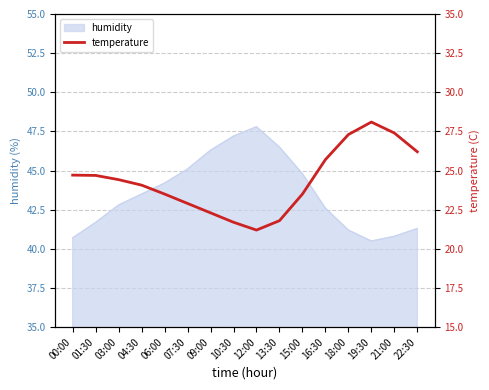

Reading left to right, transcribe all the data shown in this chart.

00:00=24.7	01:30=24.7	03:00=24.4	04:30=24.1	06:00=23.5	07:30=22.9	09:00=22.3	10:30=21.7	12:00=21.2	13:30=21.8	15:00=23.5	16:30=25.7	18:00=27.3	19:30=28.1	21:00=27.4	22:30=26.2